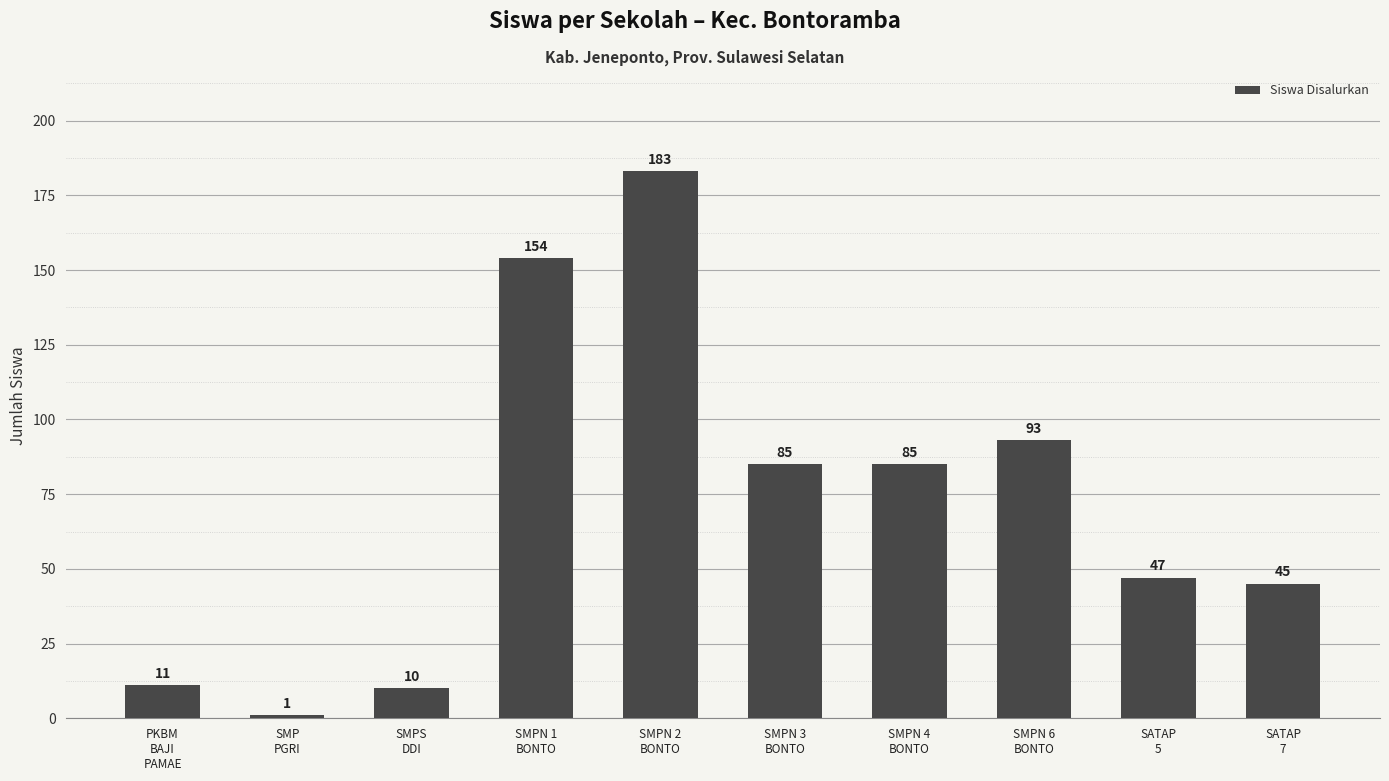

How many series are shown in this chart?

1